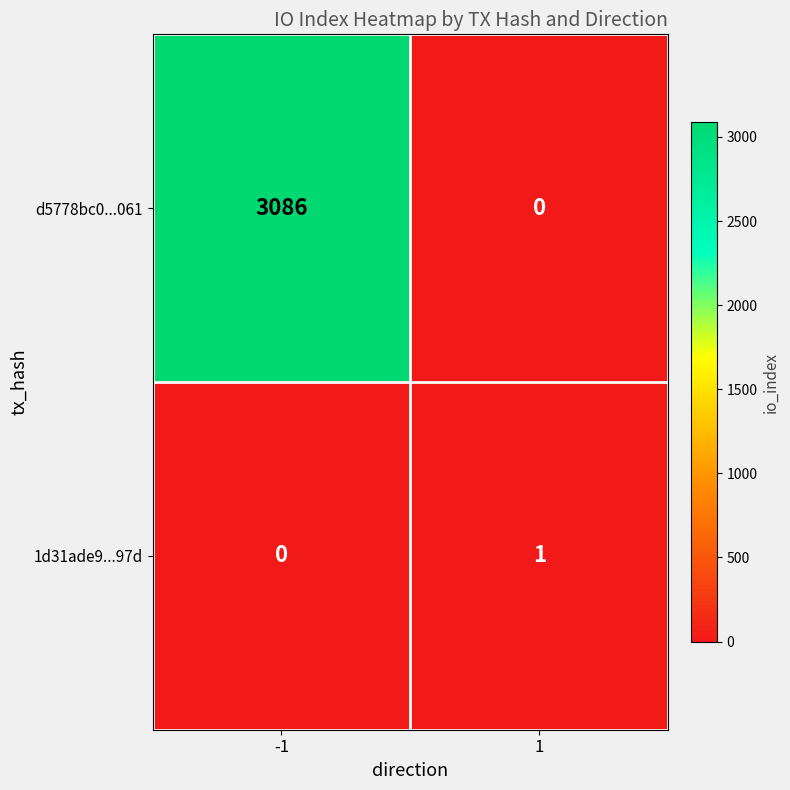

At which category does the chart reach its peak across all series?

-1